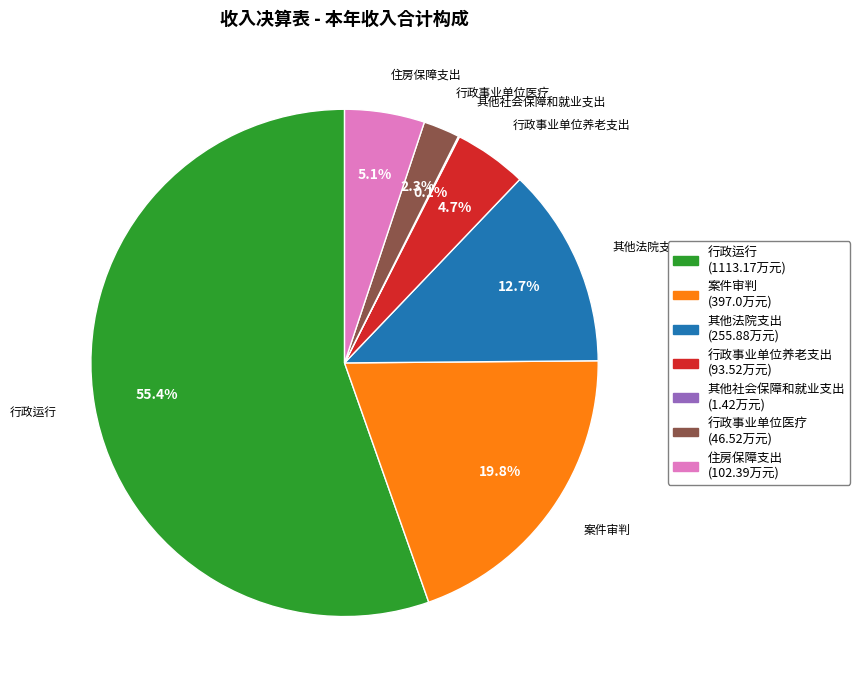

Which slice represents more than half of the pie?

行政运行